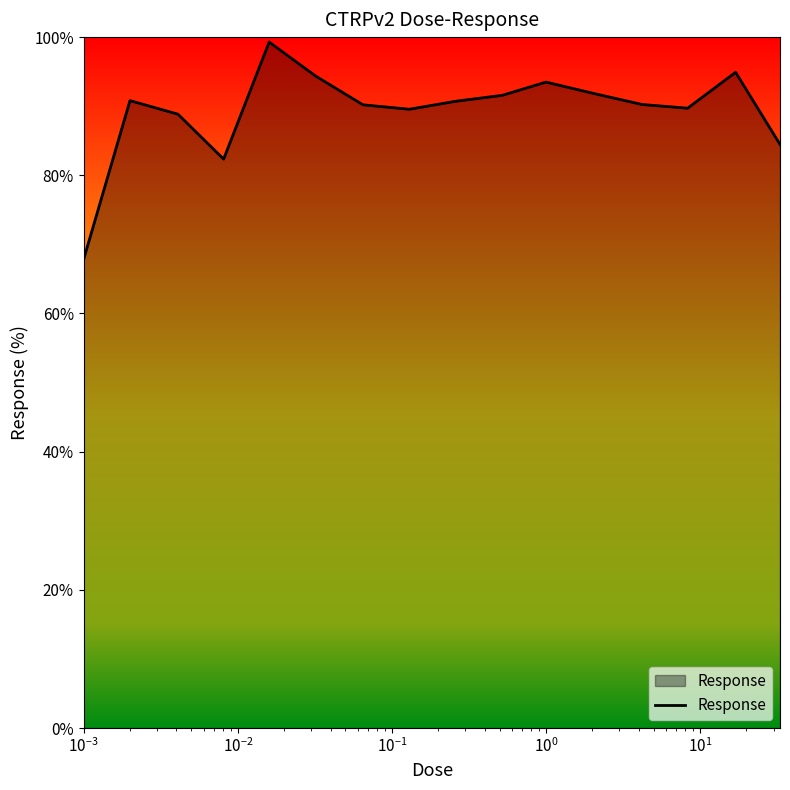

What is the maximum value shown in the chart?

99.3